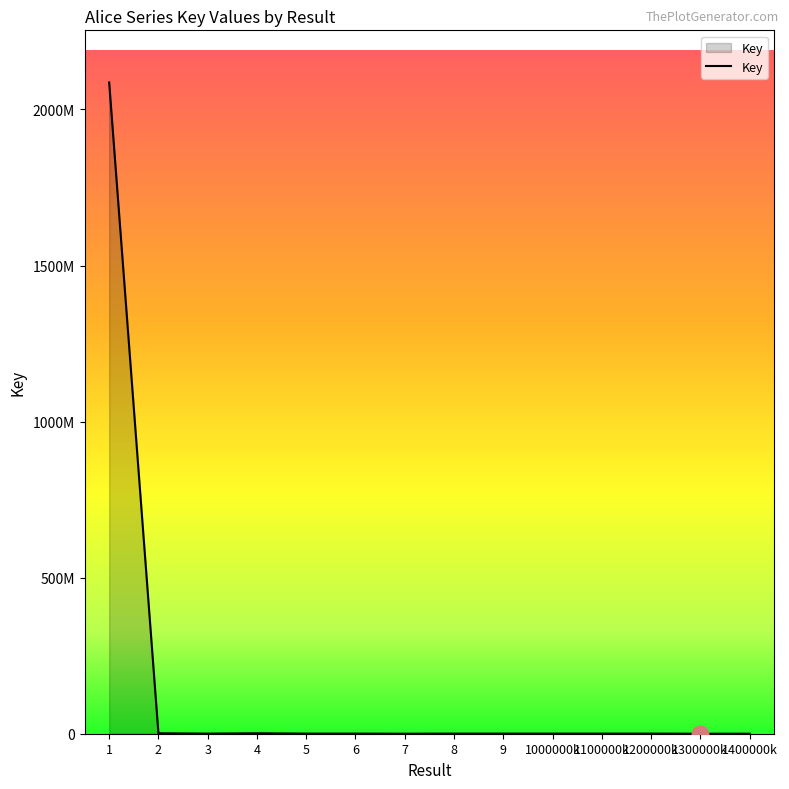

Does the chart display data point markers on the line(s)?

No